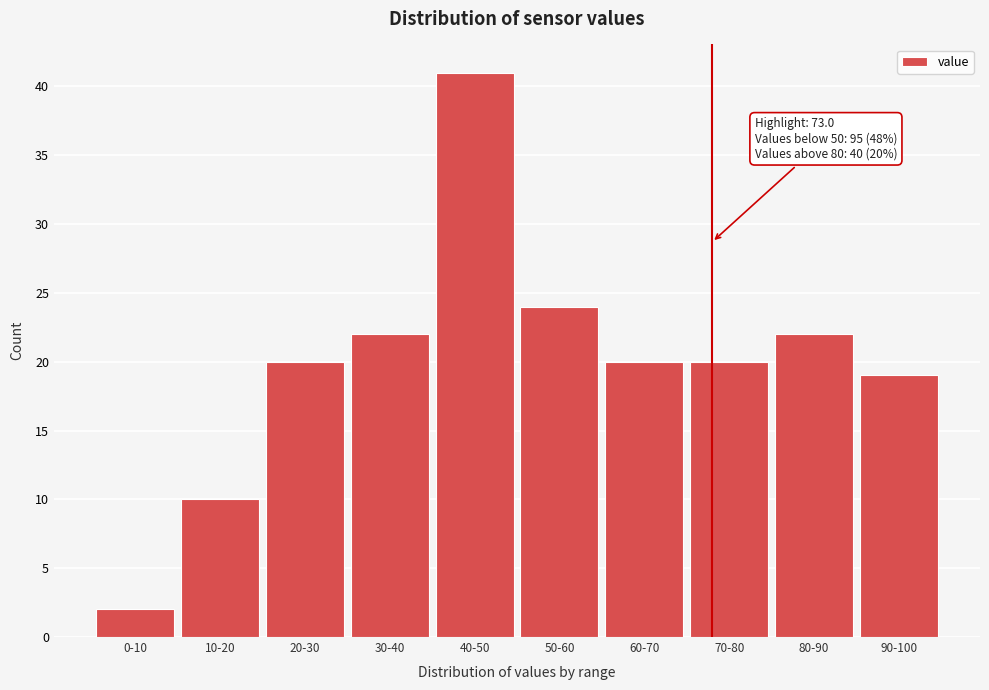

Reading left to right, transcribe all the data shown in this chart.

0-10=2	10-20=10	20-30=20	30-40=22	40-50=41	50-60=24	60-70=20	70-80=20	80-90=22	90-100=19